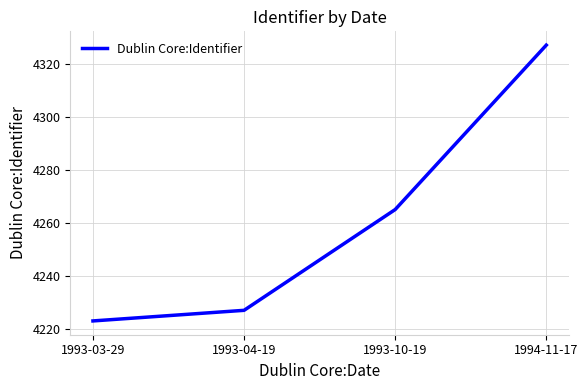

What is the sum of all values?

17042